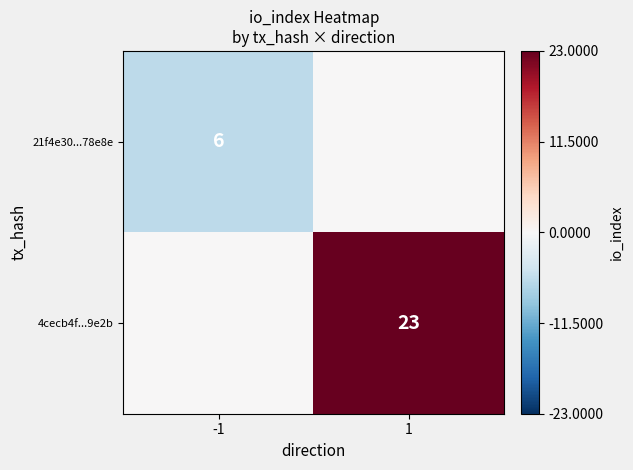

True or false: 21f4e30...78e8e has a value of 6 at -1.

True